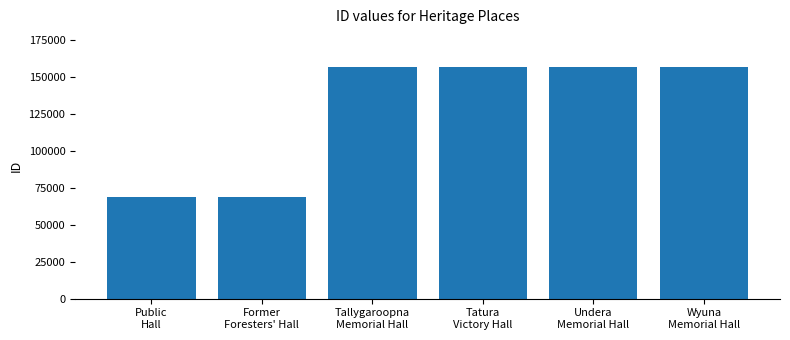

What is the average value?

127306